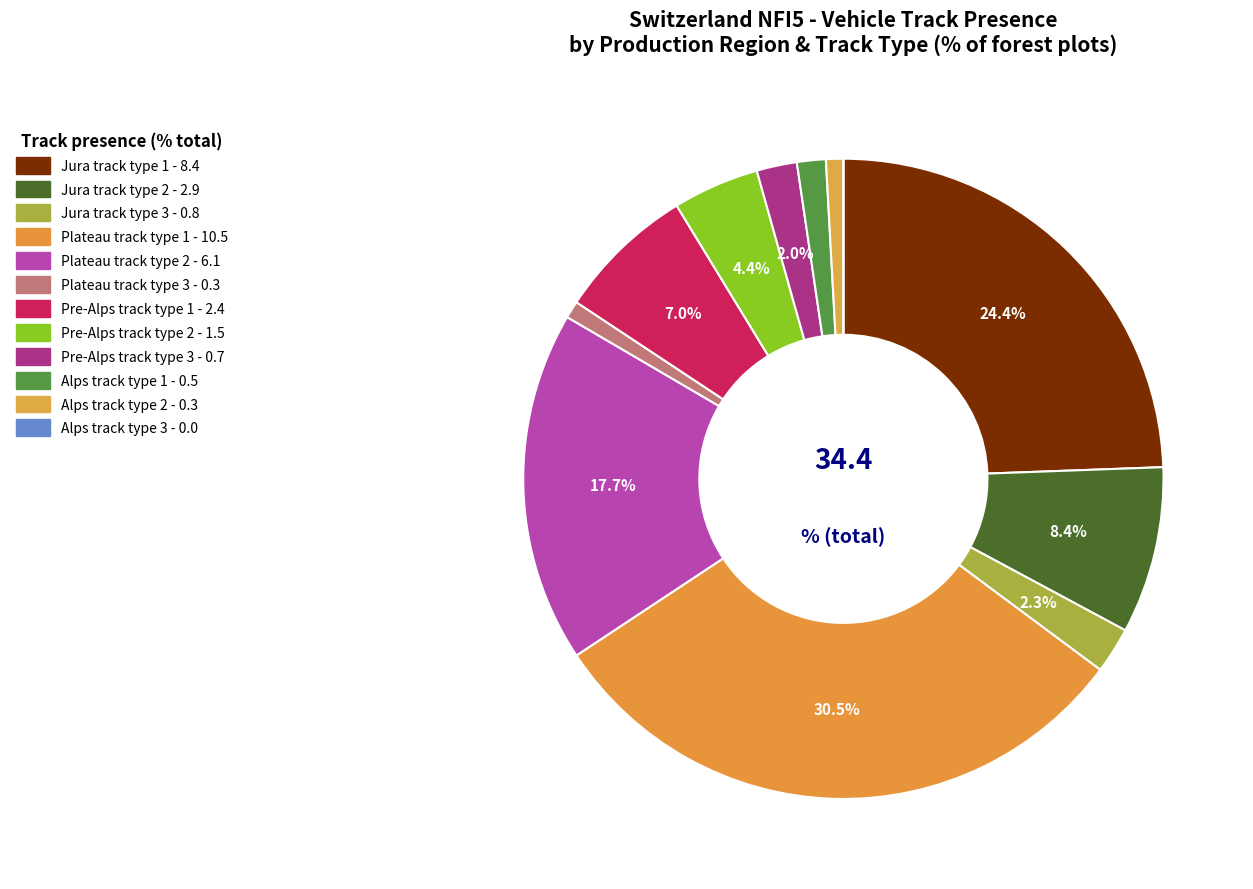

What is the total percentage of Alps track type 1 and Pre-Alps track type 1?

8.4%